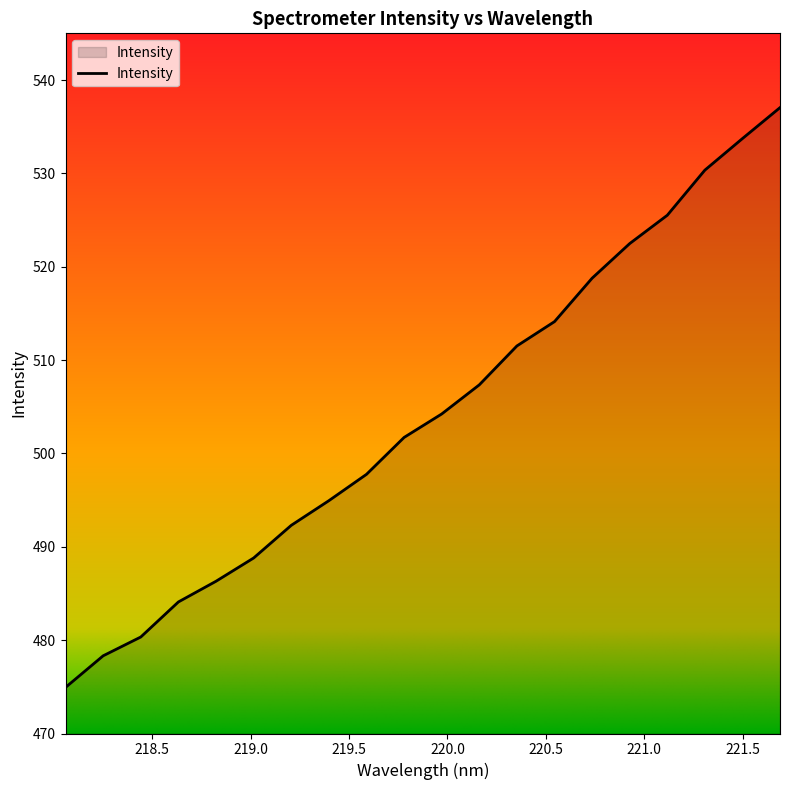

What is the average value?

504.2